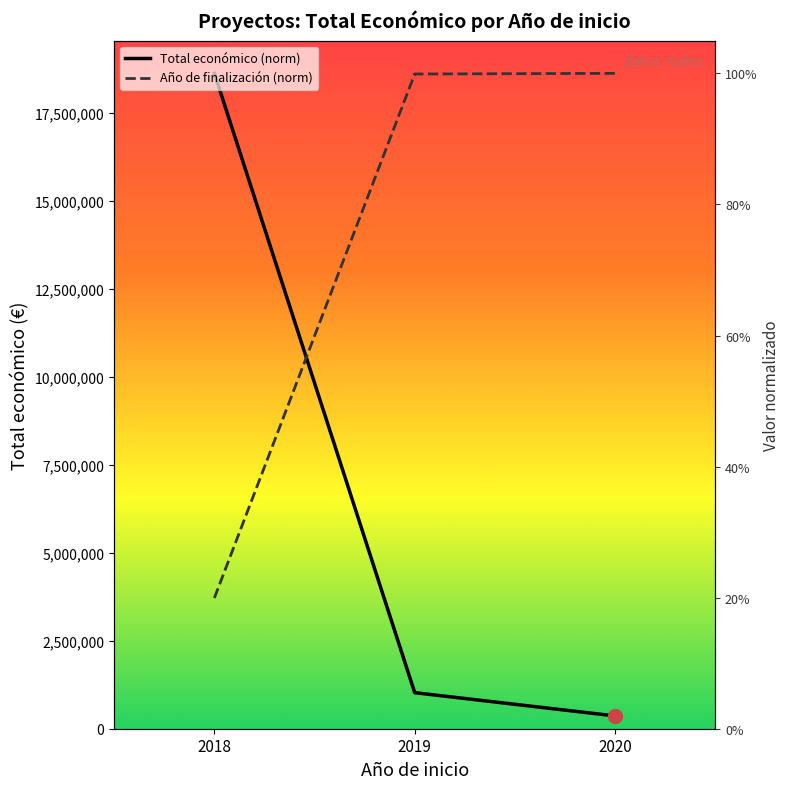

What is the difference between the Total económico (norm) values at 2018 and 2019?

0.9